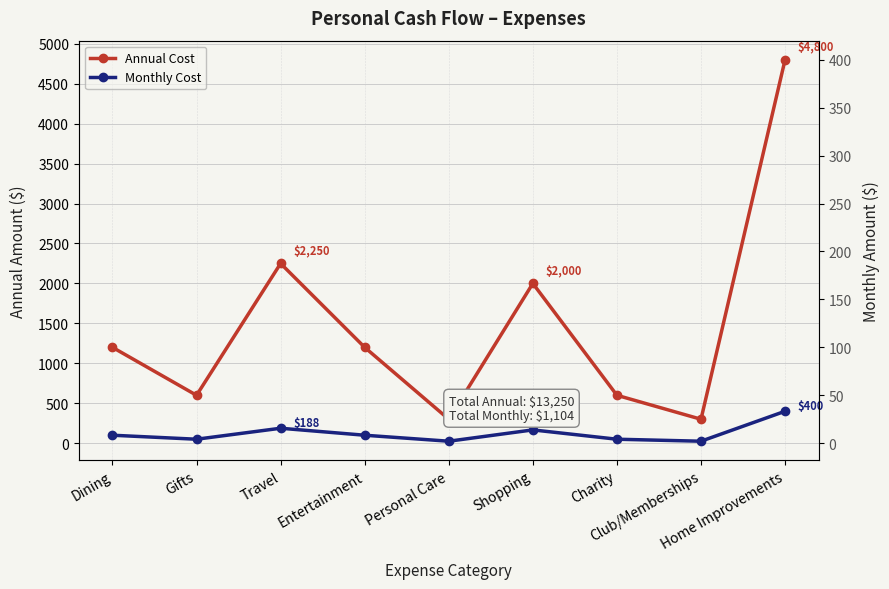

True or false: Annual Cost and Monthly Cost intersect in this chart.

False